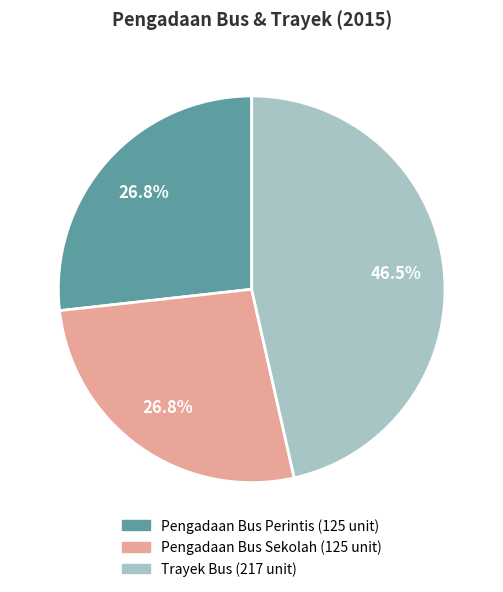

Approximately how many times larger is the value at Trayek Bus compared to Pengadaan Bus Sekolah?

1.7